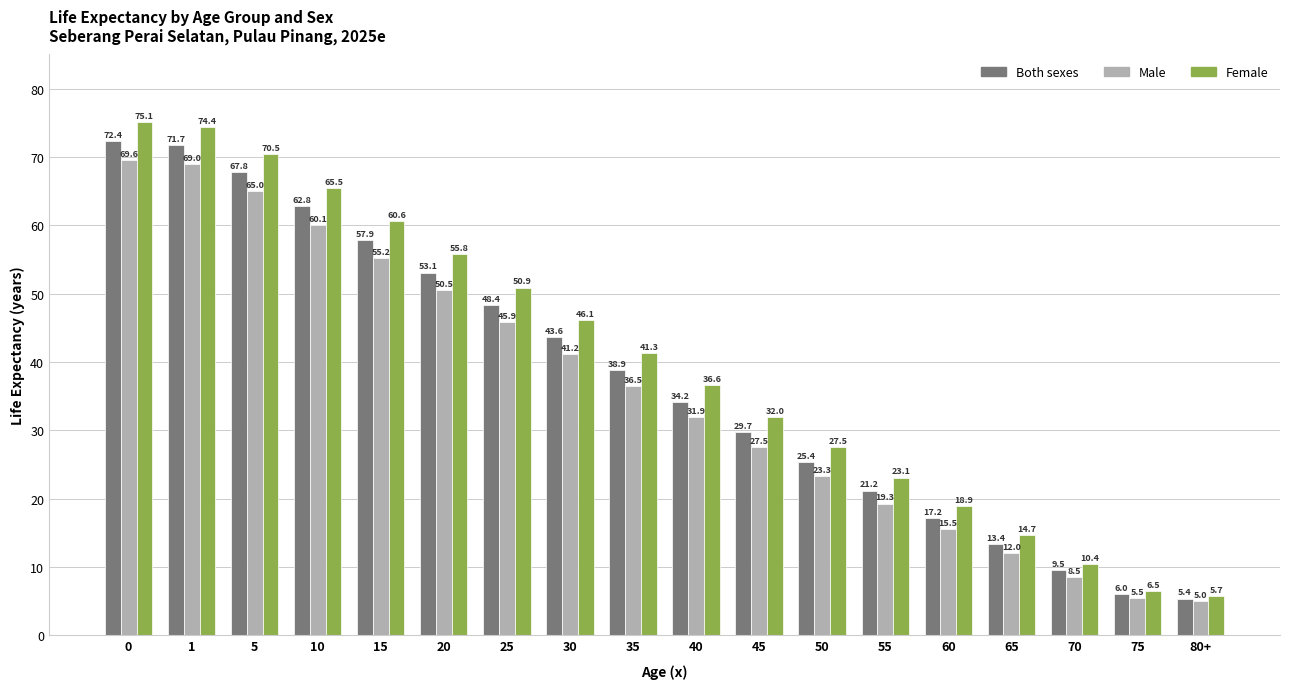

Reading left to right, list all the values displayed in this chart.

Both sexes: 0=72.4	1=71.7	5=67.8	10=62.8	15=57.9	20=53.1	25=48.4	30=43.6	35=38.9	40=34.2	45=29.7	50=25.4	55=21.2	60=17.2	65=13.4	70=9.5	75=6.0	80+=5.4
Male: 0=69.6	1=69.0	5=65.0	10=60.1	15=55.2	20=50.5	25=45.9	30=41.2	35=36.5	40=31.9	45=27.5	50=23.3	55=19.3	60=15.5	65=12.0	70=8.5	75=5.5	80+=5.0
Female: 0=75.1	1=74.4	5=70.5	10=65.5	15=60.6	20=55.8	25=50.9	30=46.1	35=41.3	40=36.6	45=32.0	50=27.5	55=23.1	60=18.9	65=14.7	70=10.4	75=6.5	80+=5.7